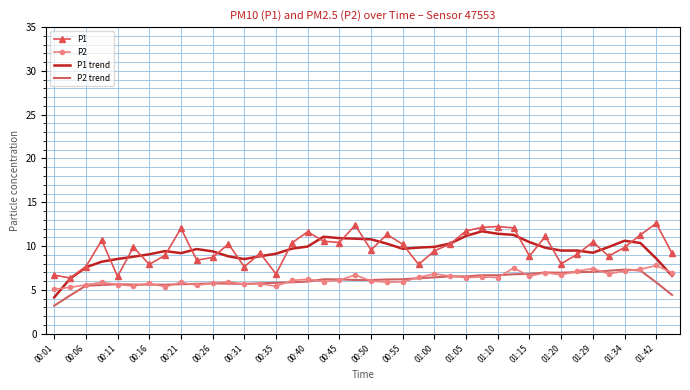

What is the minimum value for P2?

5.1